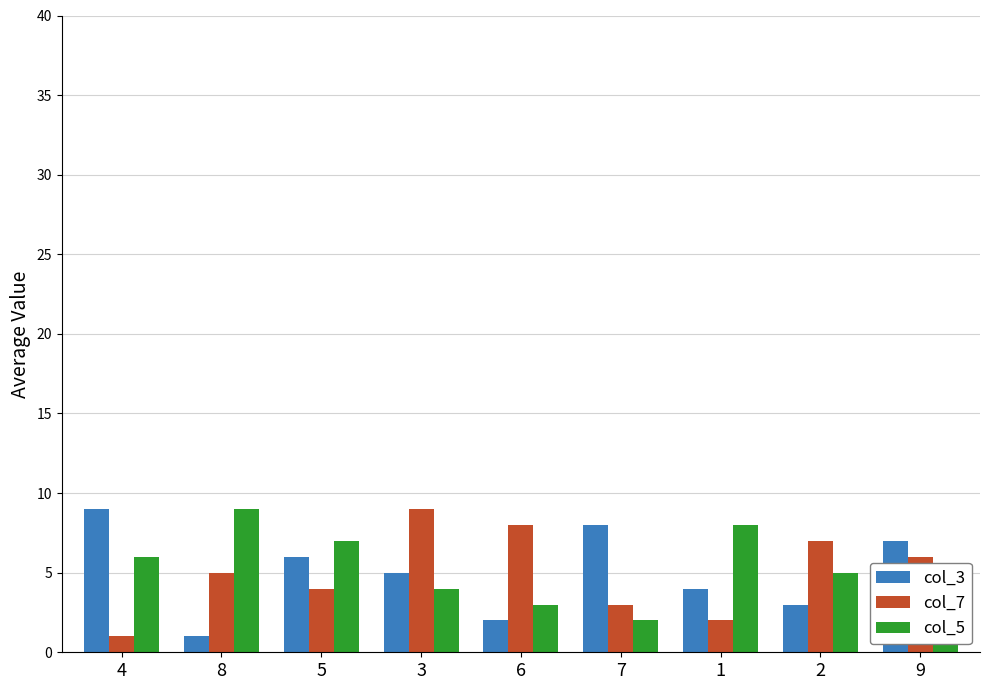

How many bars are there in each group?

3